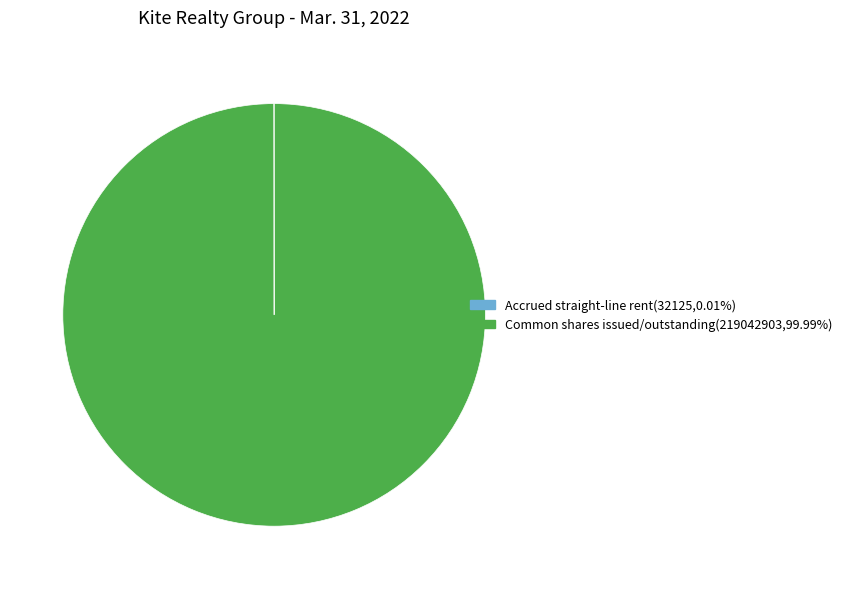

Is there a majority slice in this chart?

Yes